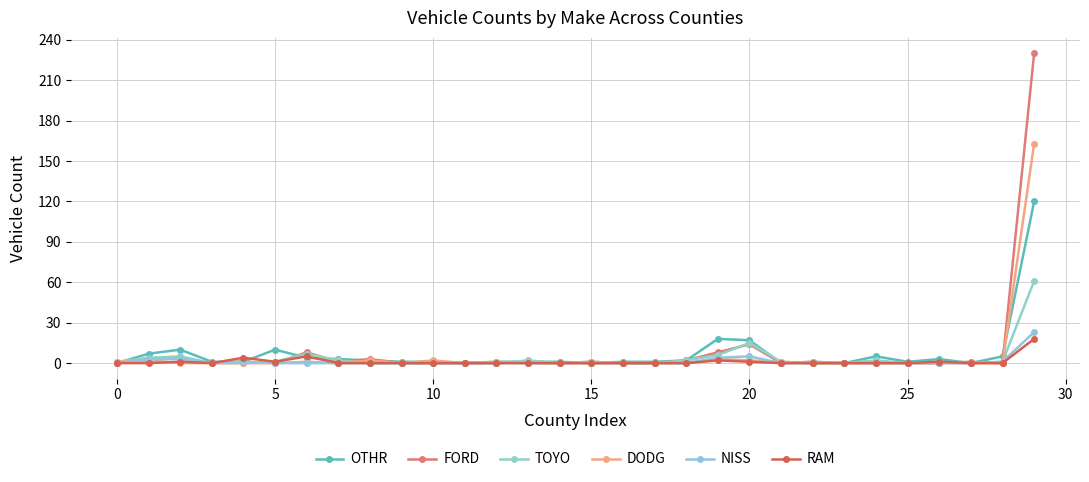

How many lines are shown in the chart?

6